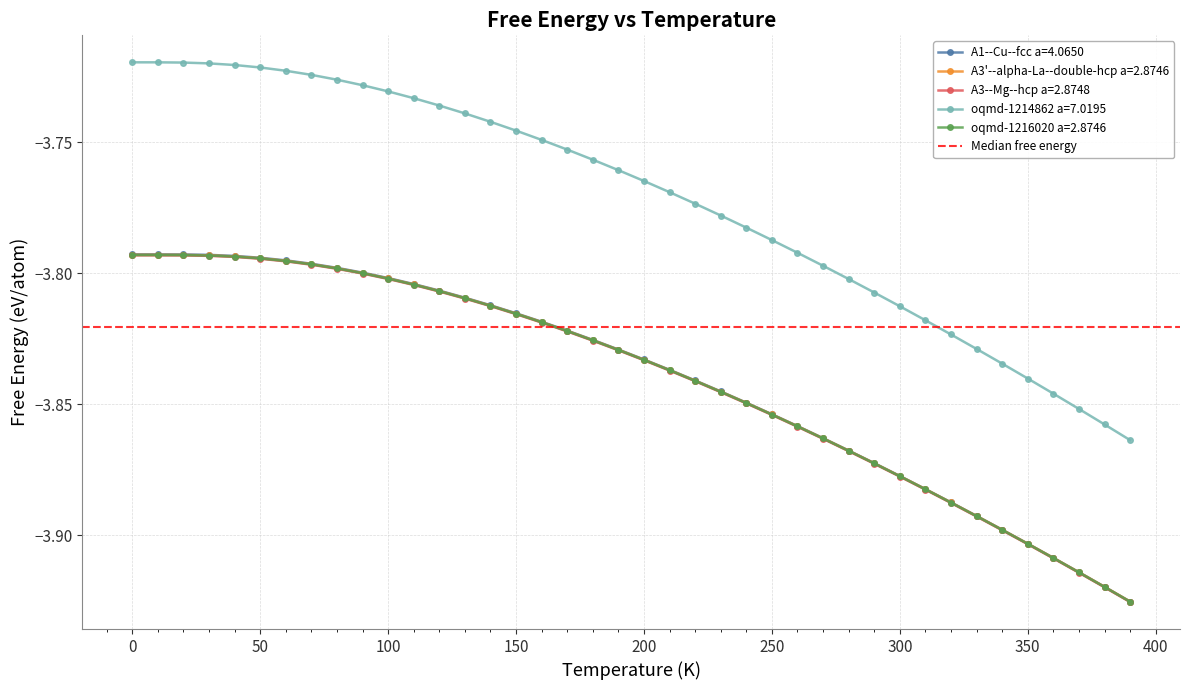

The A3'--alpha-La--double-hcp a=2.8746 series shows -6.0 at 150. True or false?

False